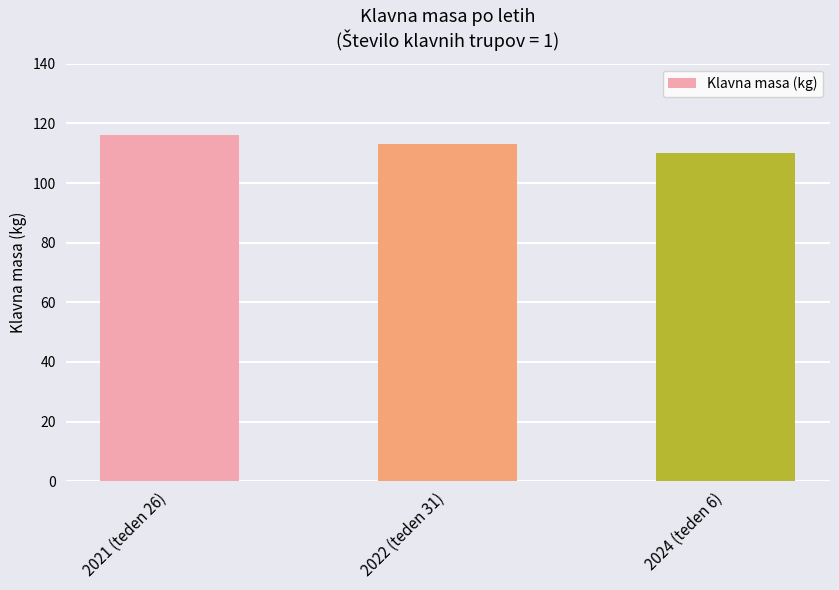

How many values are below 113?

1